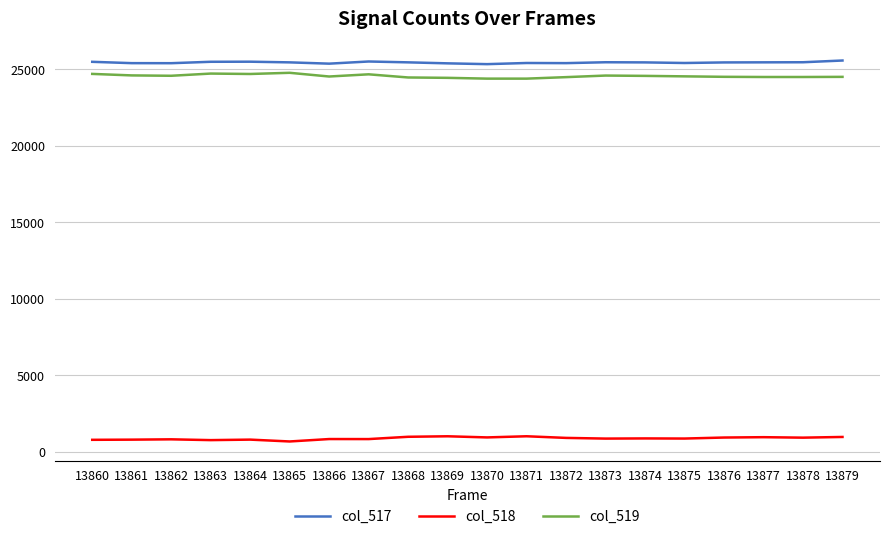

The value of col_519 at 13872 is 7197. True or false?

False